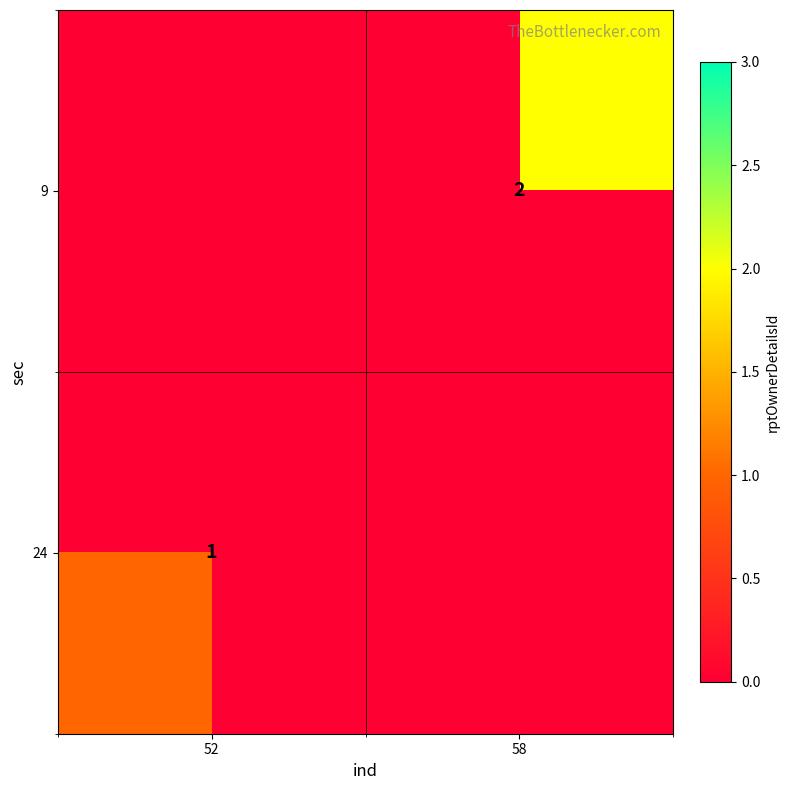

The value of 9 at 58 is 2. True or false?

True